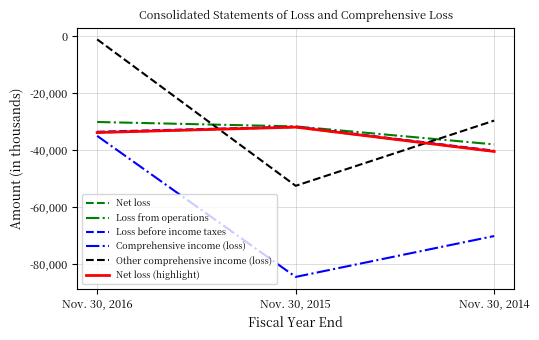

Is this an area chart (filled region under the line)?

No